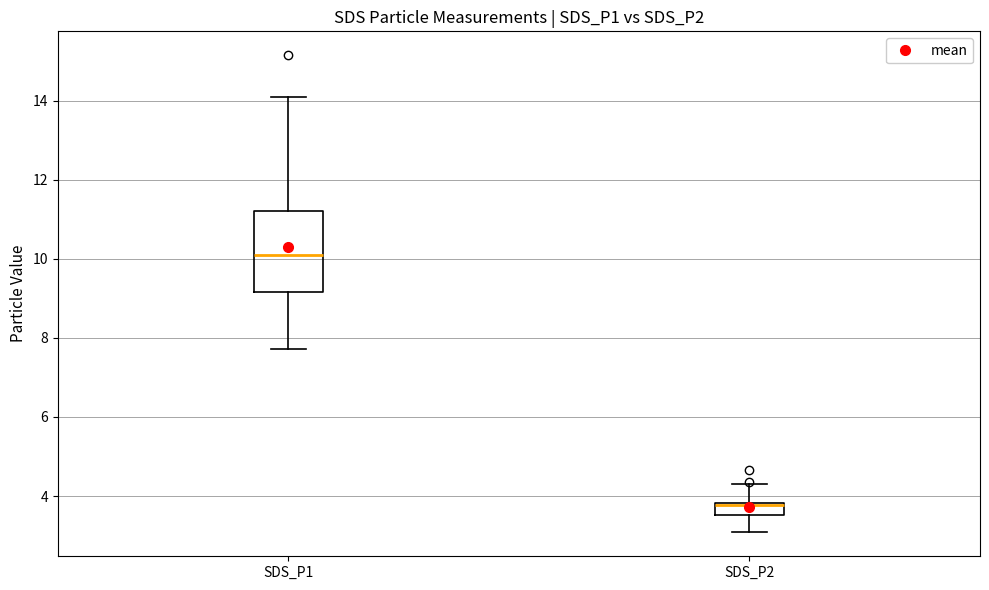

Reading left to right, transcribe this box plot: for each box, give where its median line is, the range the box spans, and where its two whiskers end, as read against the y-axis. The values are not printed on the chart, so give them approximately, as read against the axis.

SDS_P1: median 10.0, box 9.2 to 11.2, whiskers 7.8 to 14.2
SDS_P2: median 3.8 (just below the box's upper edge), box 3.6 to 3.8, whiskers 3.0 to 4.4